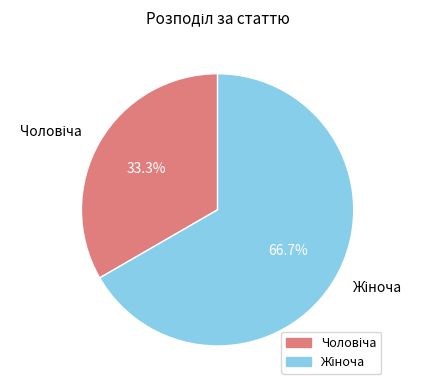

Does any single category account for the majority?

Yes